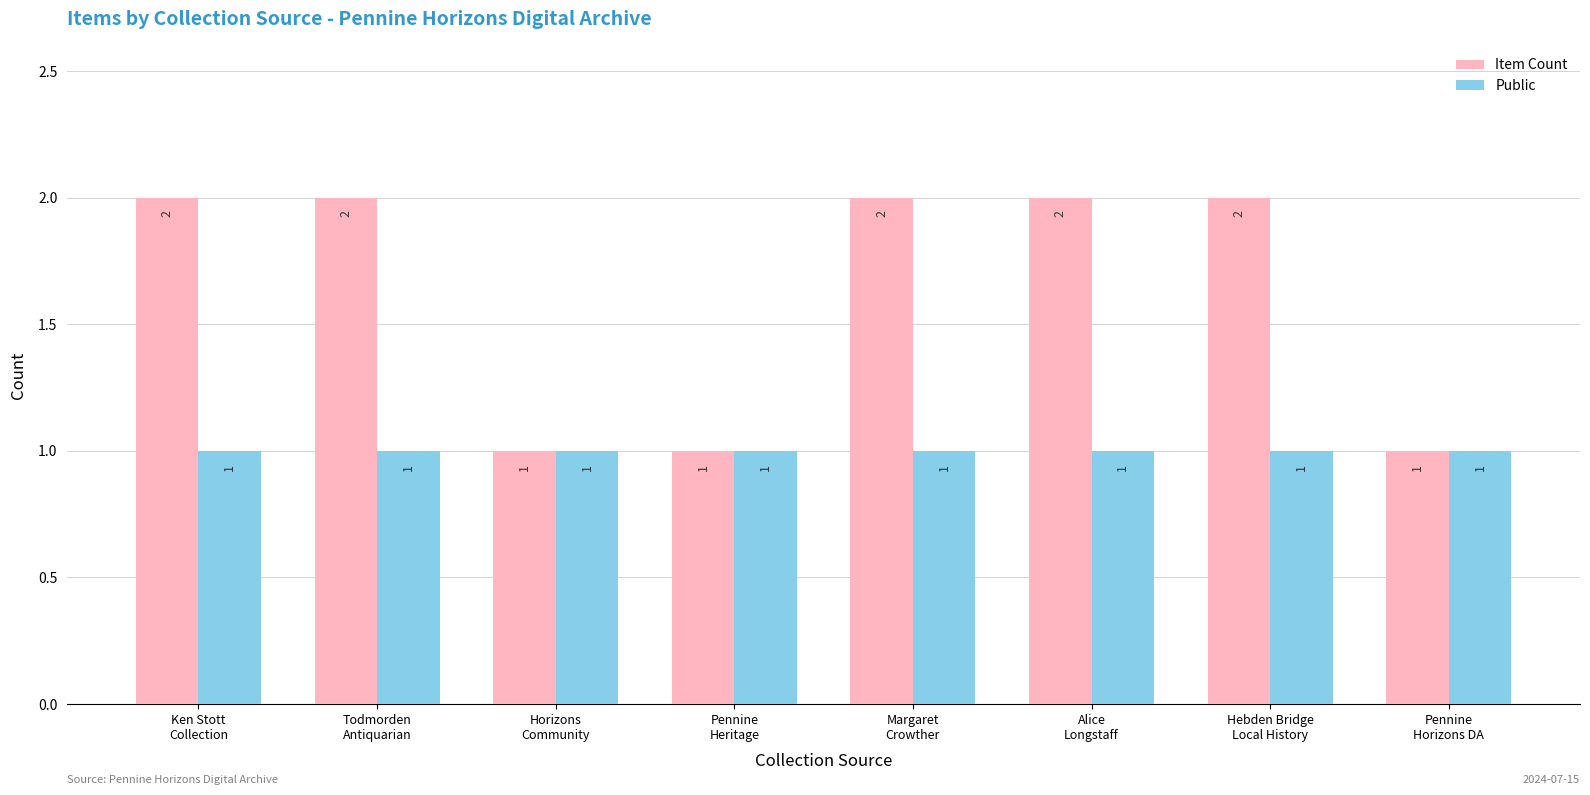

How many Item Count values are between 1 and 2?

8